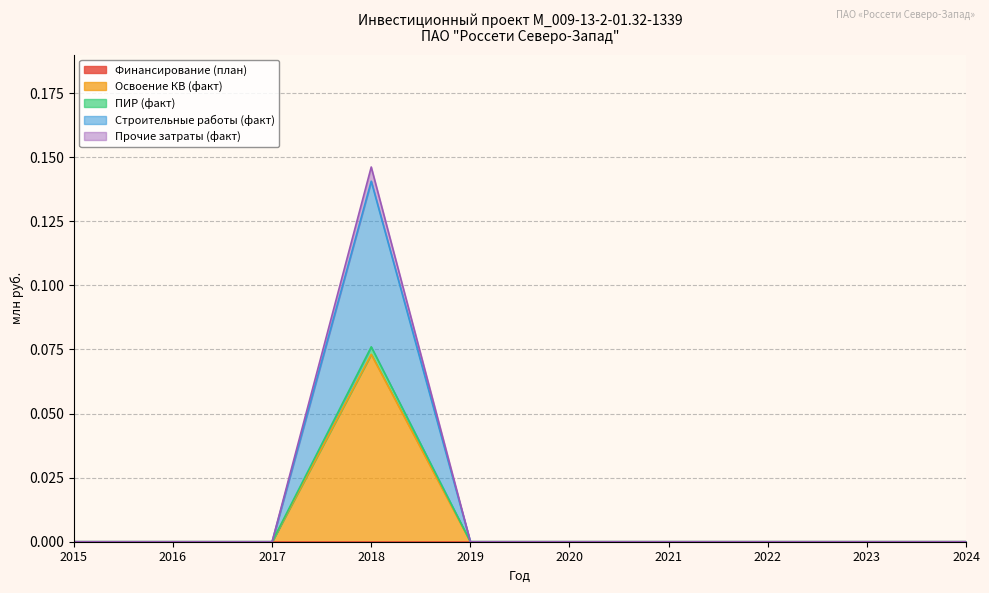

Does the chart have visible grid lines?

Yes